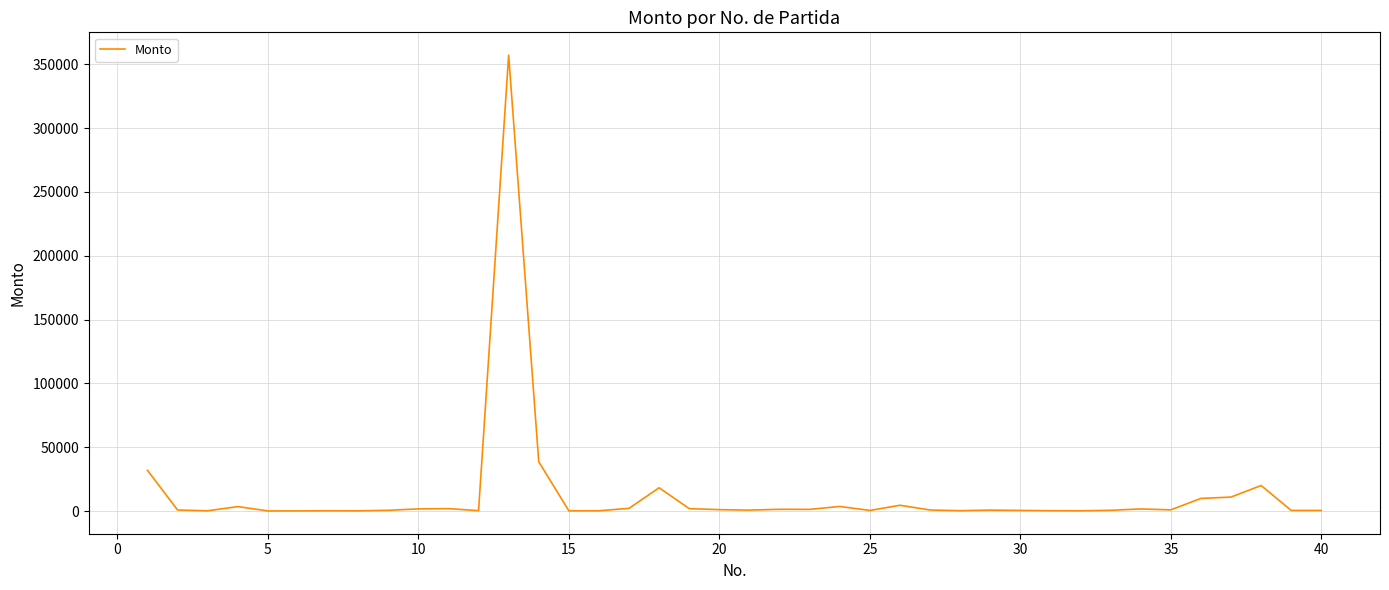

What is the difference between the maximum and minimum values?

357008.1